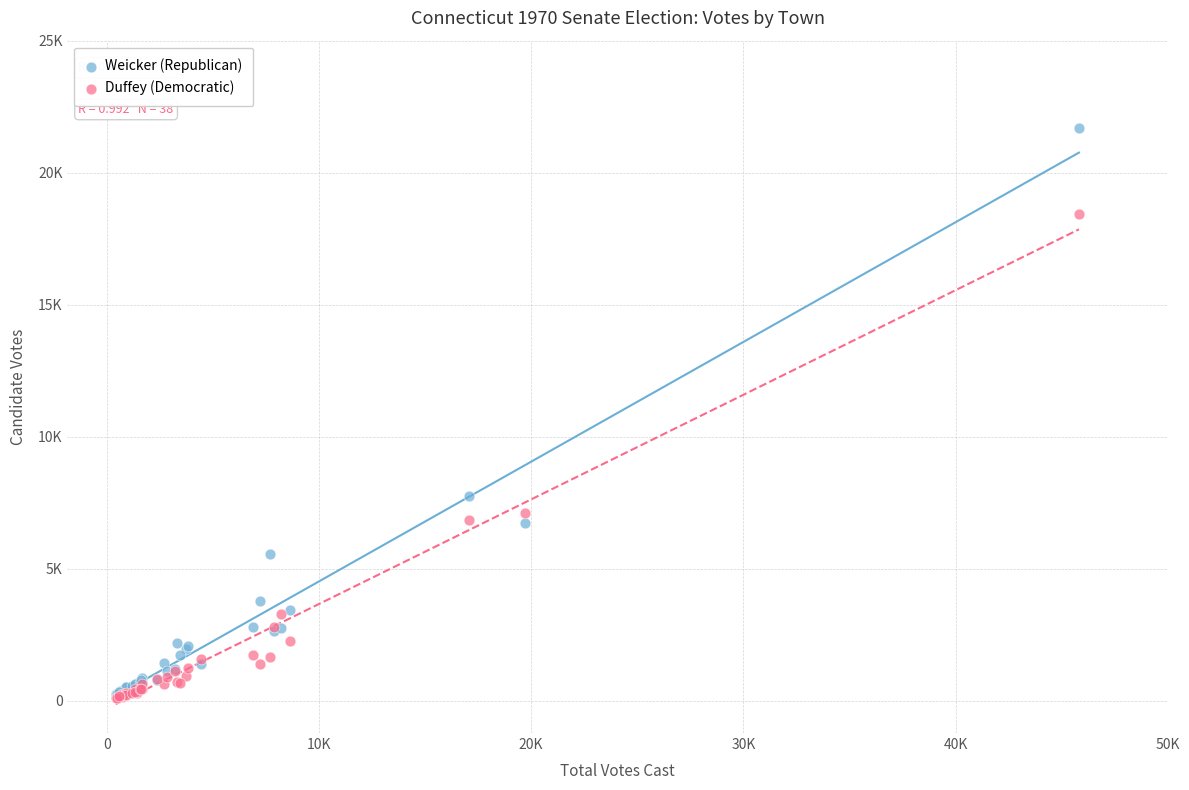

What are all the series names shown in the legend?

Weicker (Republican), Duffey (Democratic)